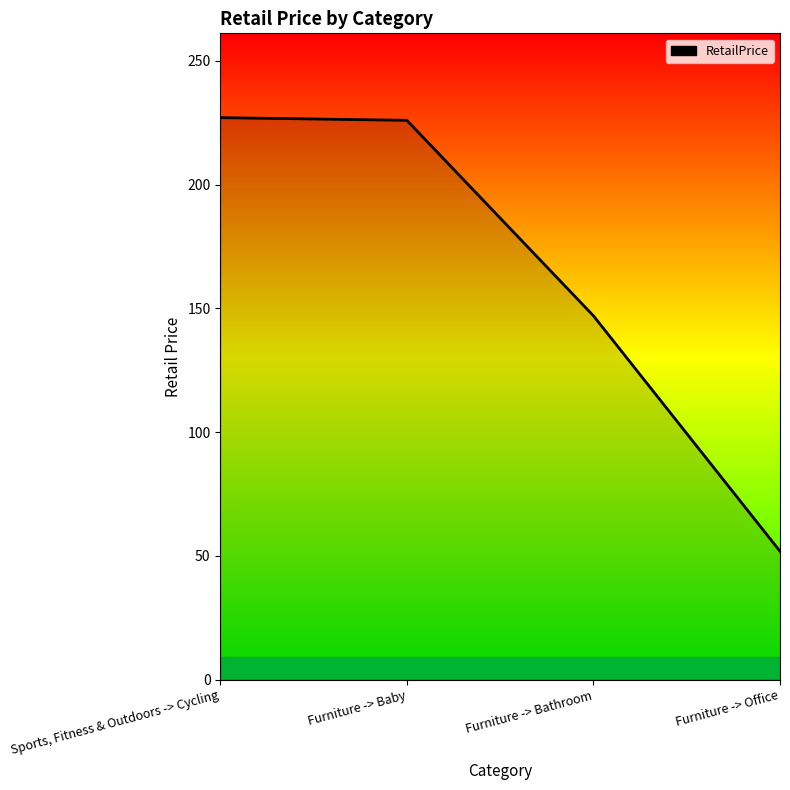

What is the difference between the values at Furniture -> Bathroom and Furniture -> Office?

95.1